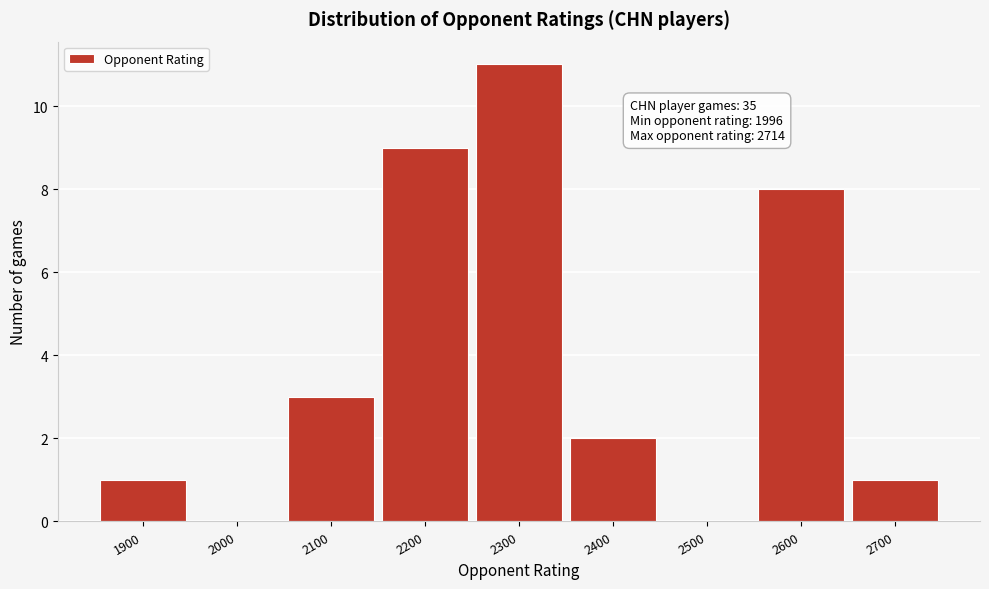

Reading left to right, extract all data points from this chart.

1900=1	2000=0	2100=3	2200=9	2300=11	2400=2	2500=0	2600=8	2700=1